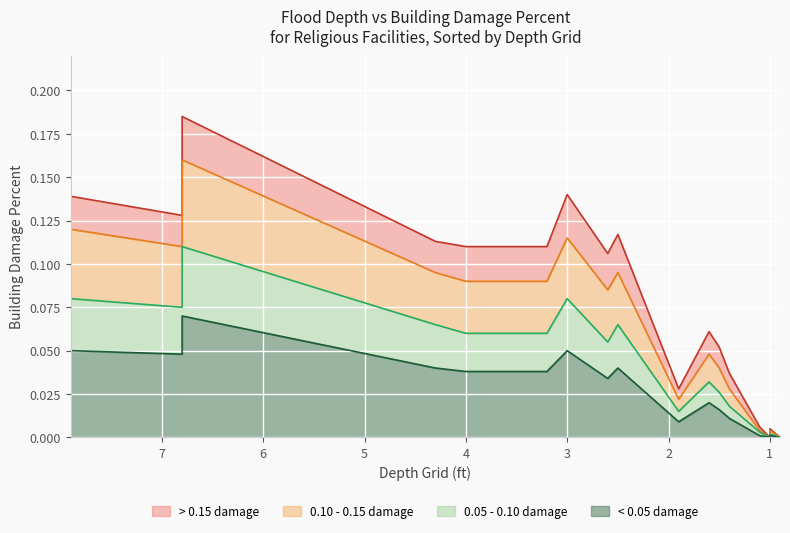

What is the difference between the maximum and minimum values in the < 0.05 damage series?

0.1